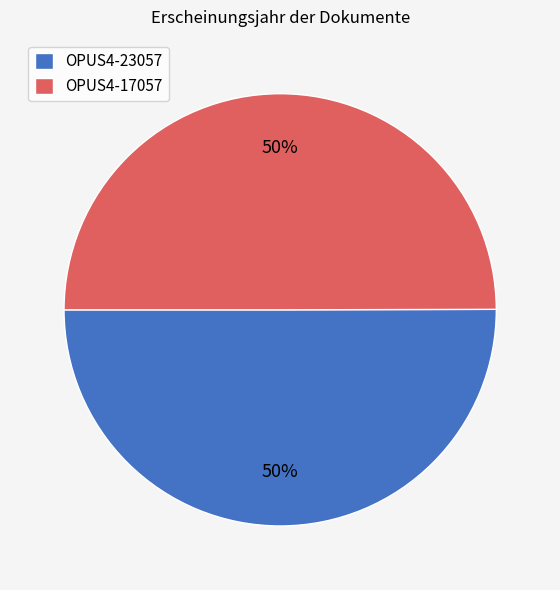

Do OPUS4-17057 and OPUS4-23057 together represent more than half of the pie?

Yes